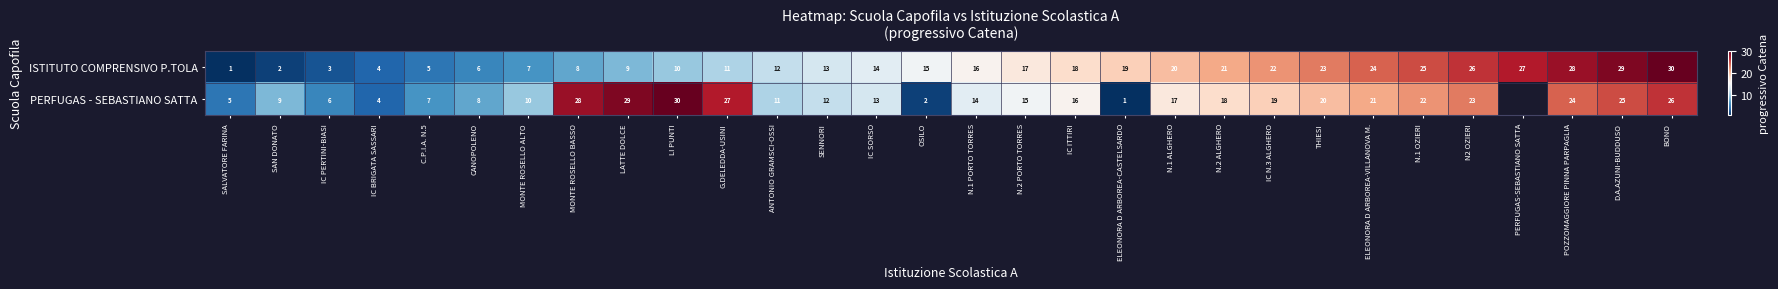

Count the number of data series in this chart.

2